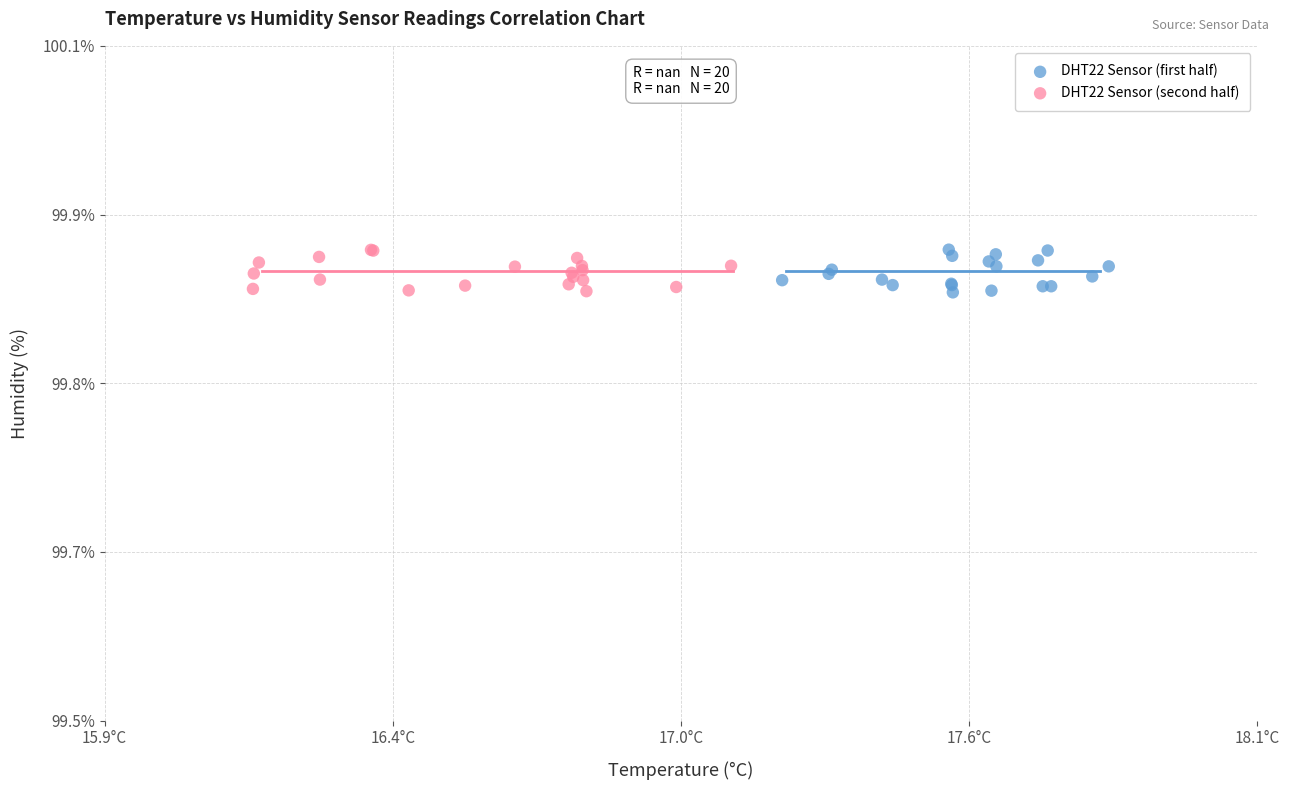

What are all the series names shown in the legend?

DHT22 Sensor (first half), DHT22 Sensor (second half)